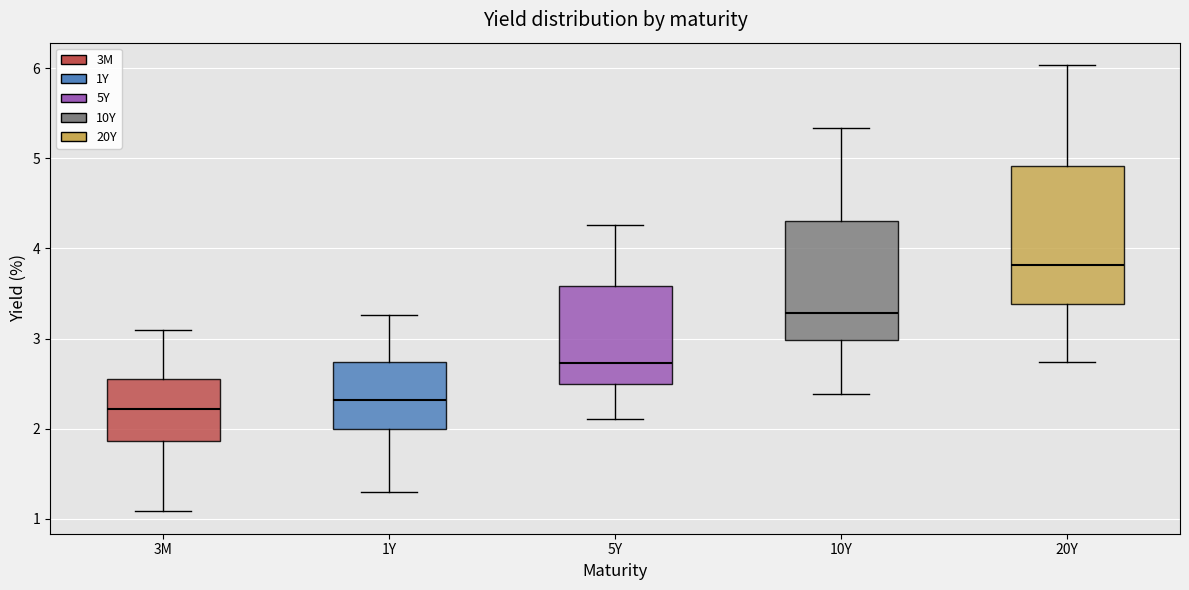

Reading left to right, transcribe this box plot: for each box, give where its median line is, the range the box spans, and where its two whiskers end, as read against the y-axis. The values are not printed on the chart, so give them approximately, as read against the axis.

3M: median 2.2, box 1.9 to 2.6, whiskers 1.1 to 3.1
1Y: median 2.3, box 2.0 to 2.7, whiskers 1.3 to 3.3
5Y: median 2.7, box 2.5 to 3.6, whiskers 2.1 to 4.3
10Y: median 3.3, box 3.0 to 4.3, whiskers 2.4 to 5.3
20Y: median 3.8, box 3.4 to 4.9, whiskers 2.7 to 6.0